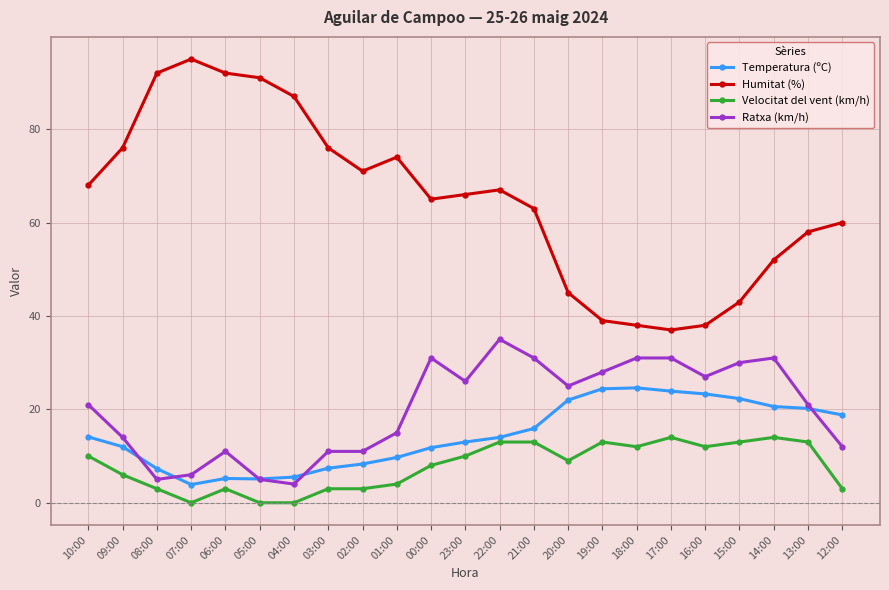

What is the maximum value shown in the chart?

95.0